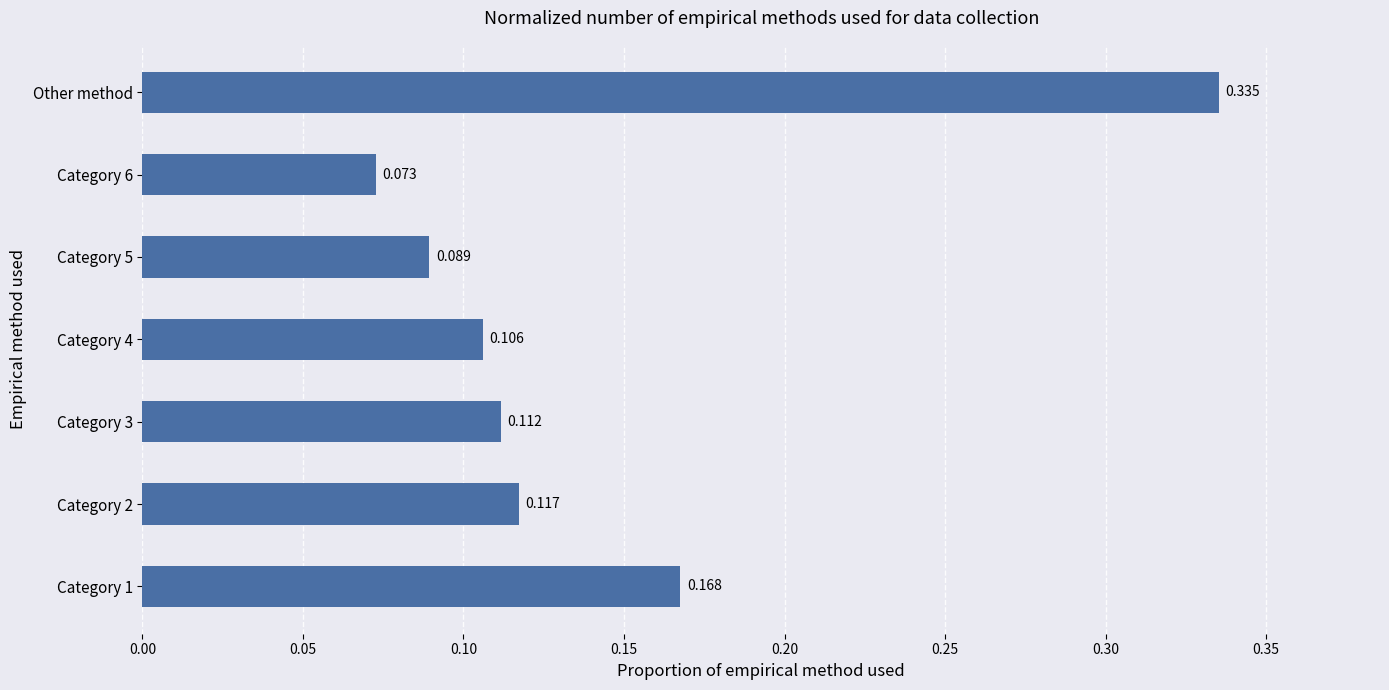

Which label corresponds to the largest value in the chart?

Other method